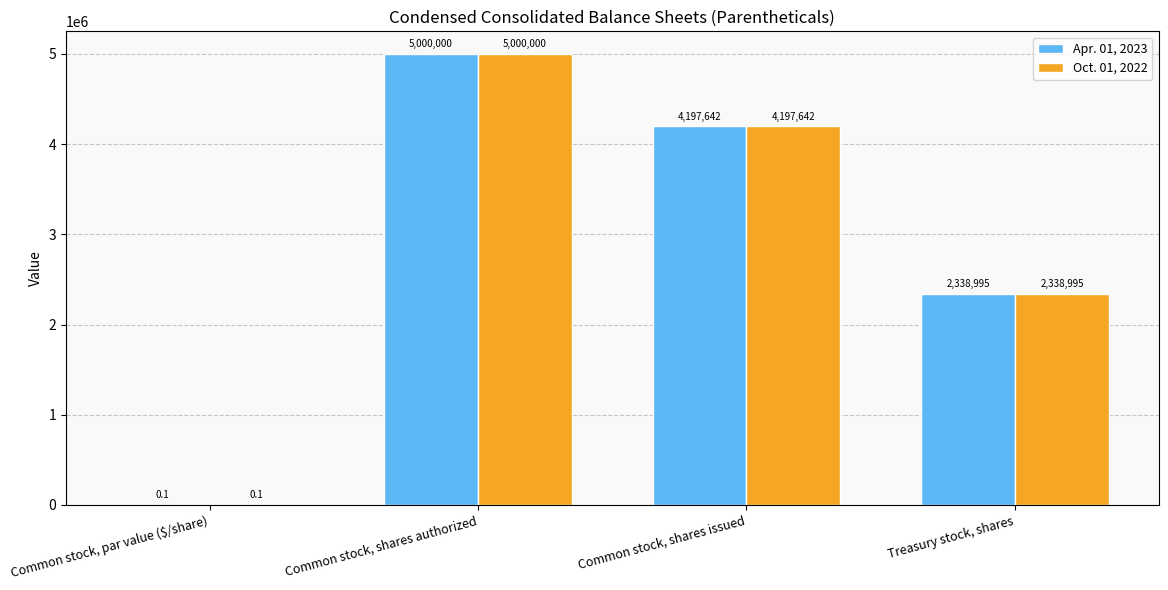

What is the sum of all Oct. 01, 2022 values?

11536637.1